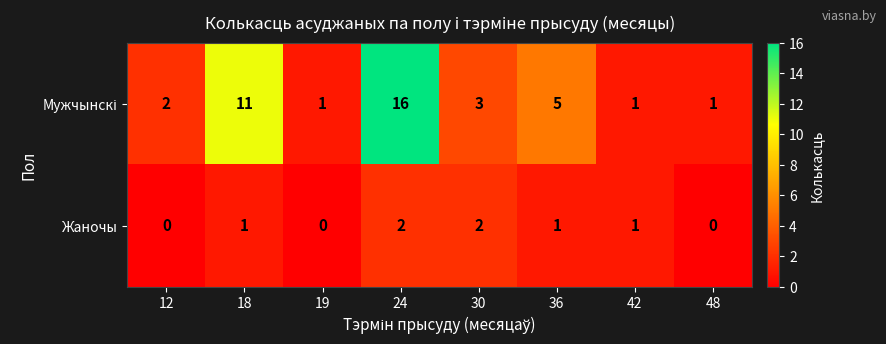

What is the difference between the highest and lowest values at 18?

10